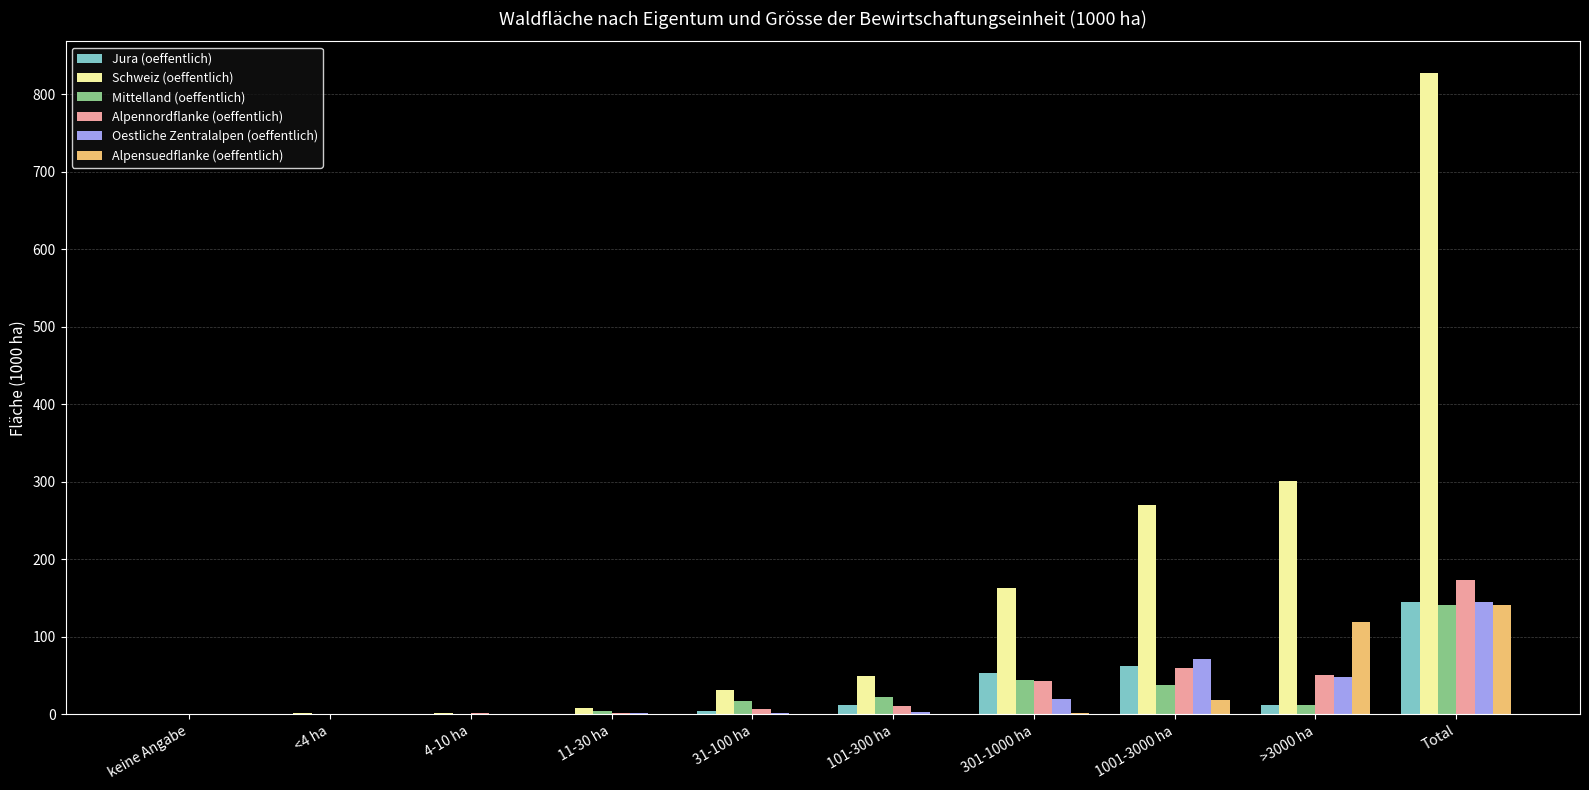

What is the sum of the Mittelland (oeffentlich) values at Total and keine Angabe?

140.7